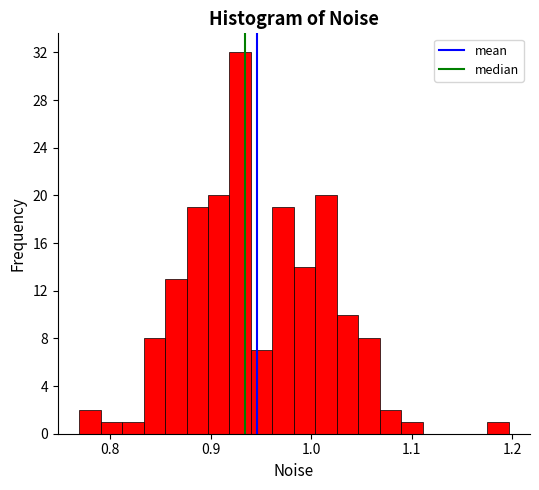

Read against the x-axis, roughly where is the centre of the tallest bar?

0.93